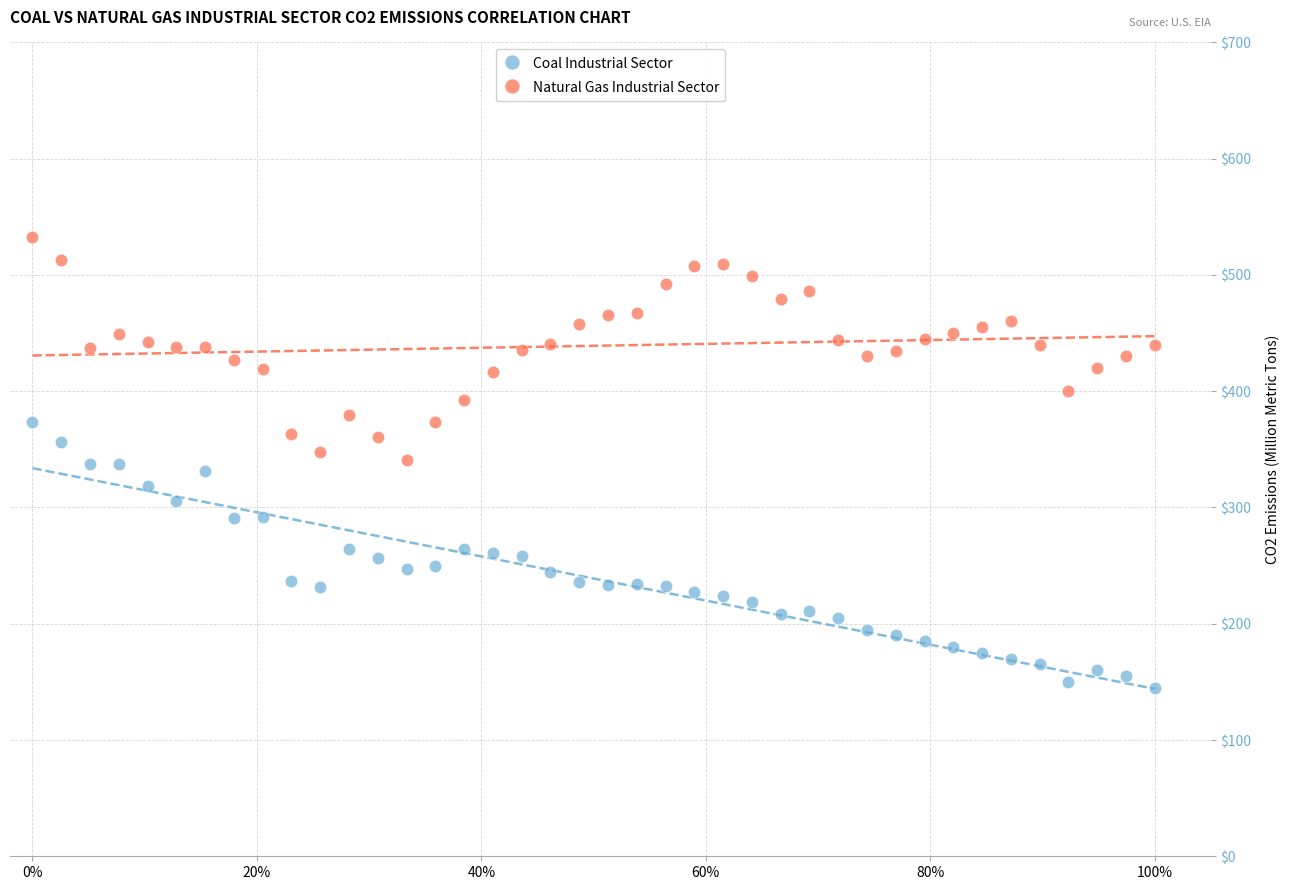

Which series contains the lowest Y value?

Coal Industrial Sector